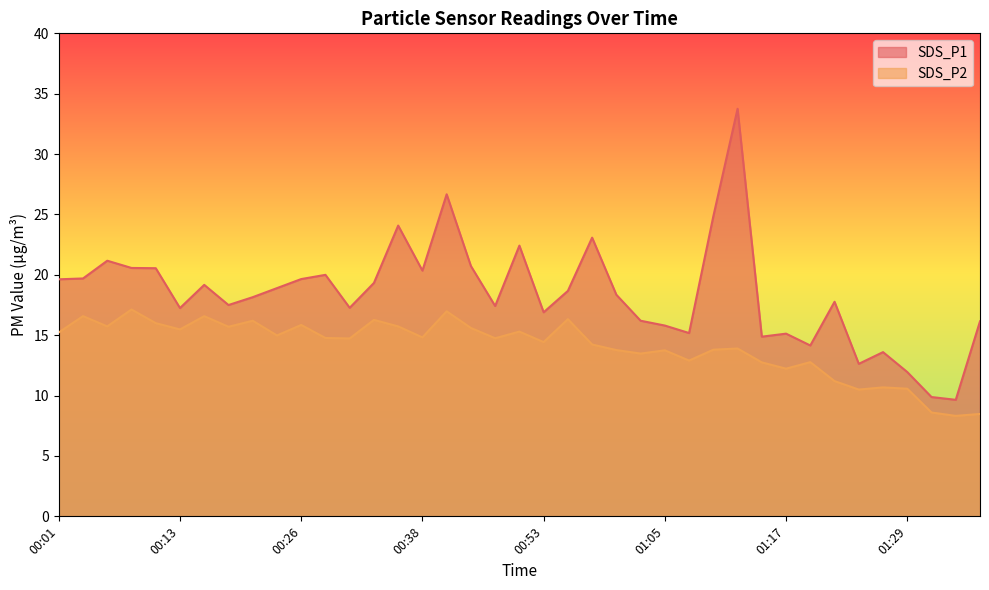

True or false: SDS_P1 and SDS_P2 intersect in this chart.

False